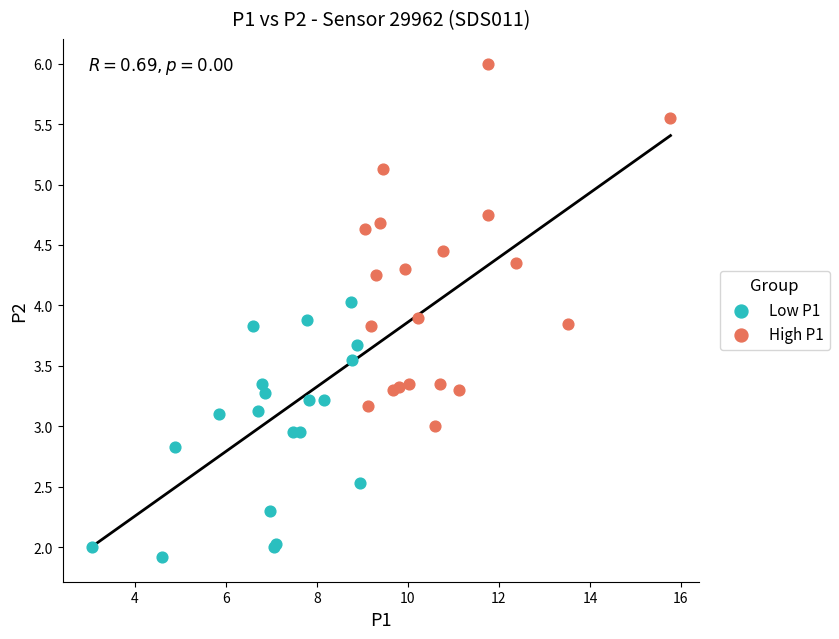

Which series has the widest spread of Y values?

High P1